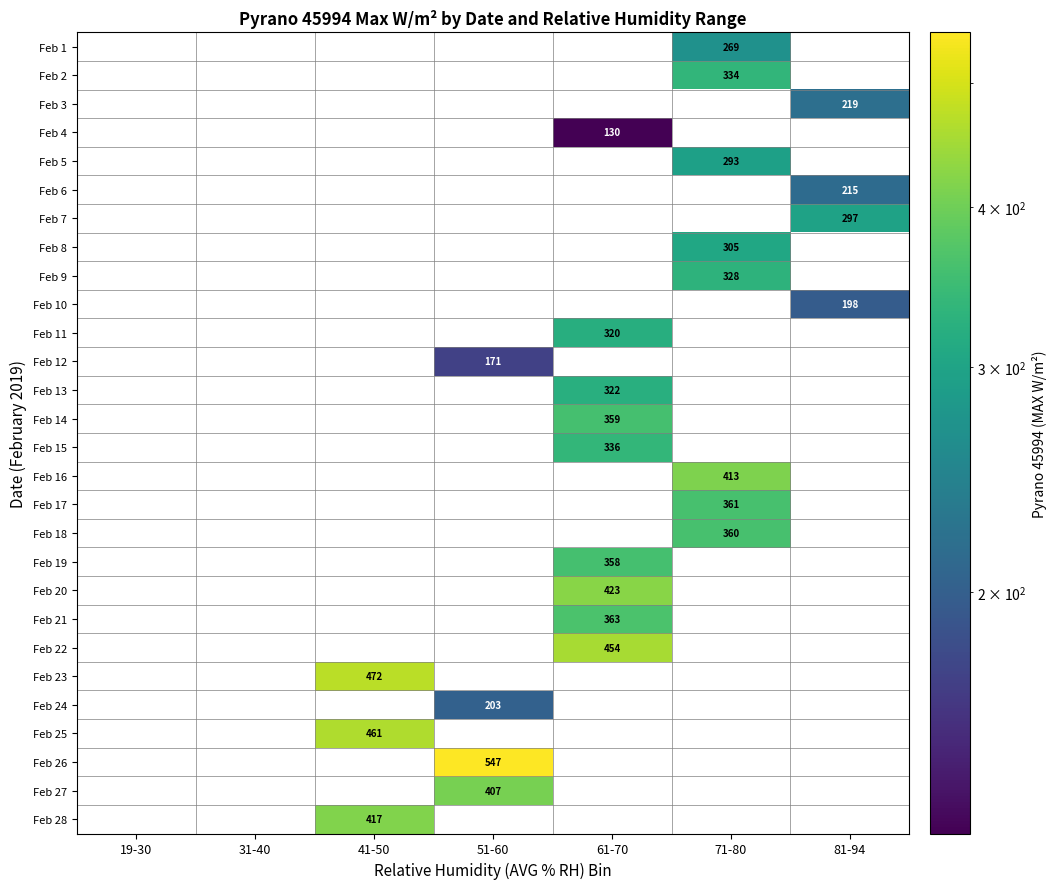

List the series in order of their peak value, lowest first.

Feb 4, Feb 12, Feb 10, Feb 24, Feb 6, Feb 3, Feb 1, Feb 5, Feb 7, Feb 8, Feb 11, Feb 13, Feb 9, Feb 2, Feb 15, Feb 19, Feb 14, Feb 18, Feb 17, Feb 21, Feb 27, Feb 16, Feb 28, Feb 20, Feb 22, Feb 25, Feb 23, Feb 26